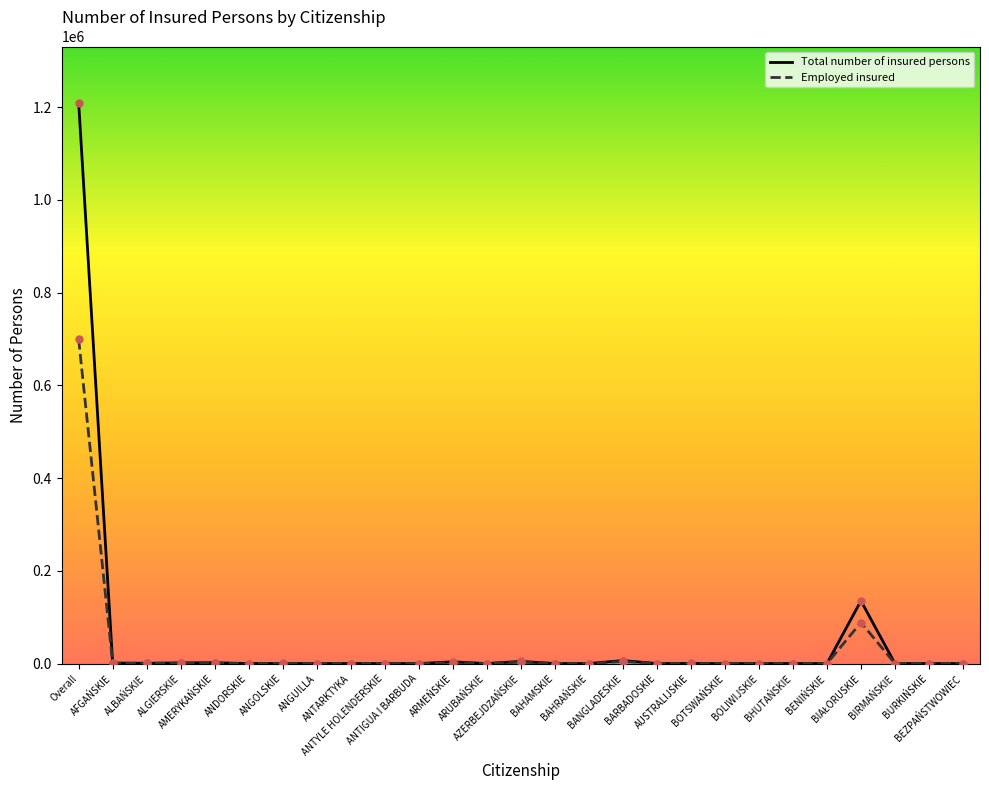

At which category is the sum across all series the highest?

Overall